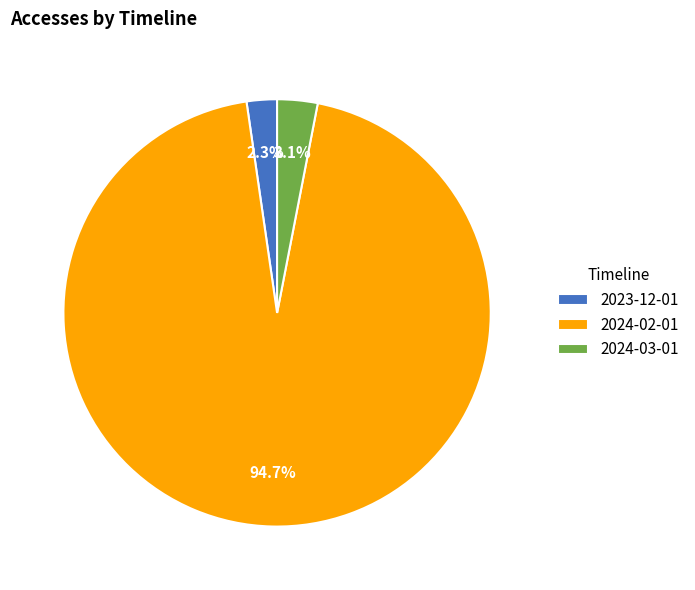

What is the smallest slice in the pie chart?

2023-12-01